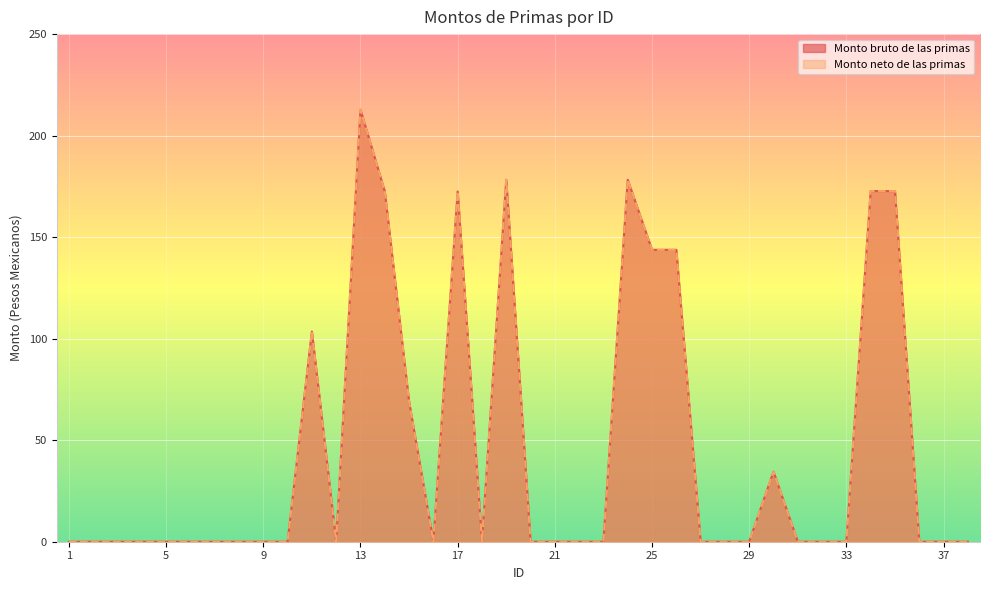

In Monto neto de las primas, how many points are lower than both neighbors (excluding endpoints)?

3